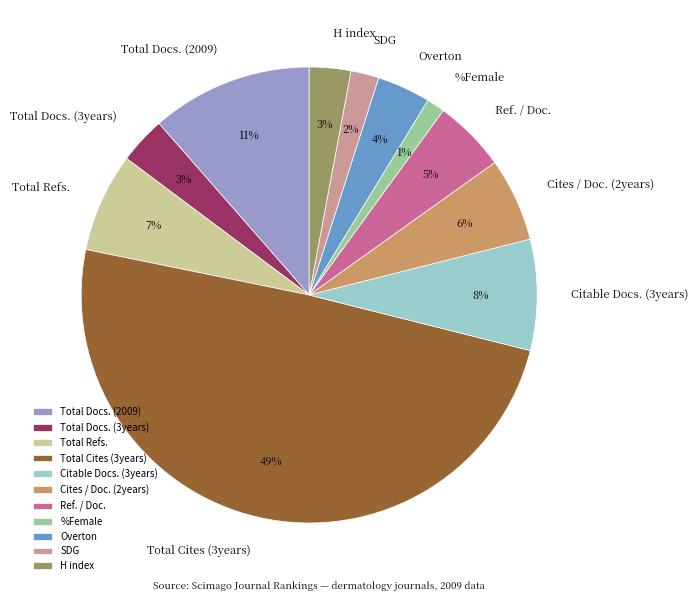

Between Total Cites (3years) and Ref. / Doc., which is larger?

Total Cites (3years)